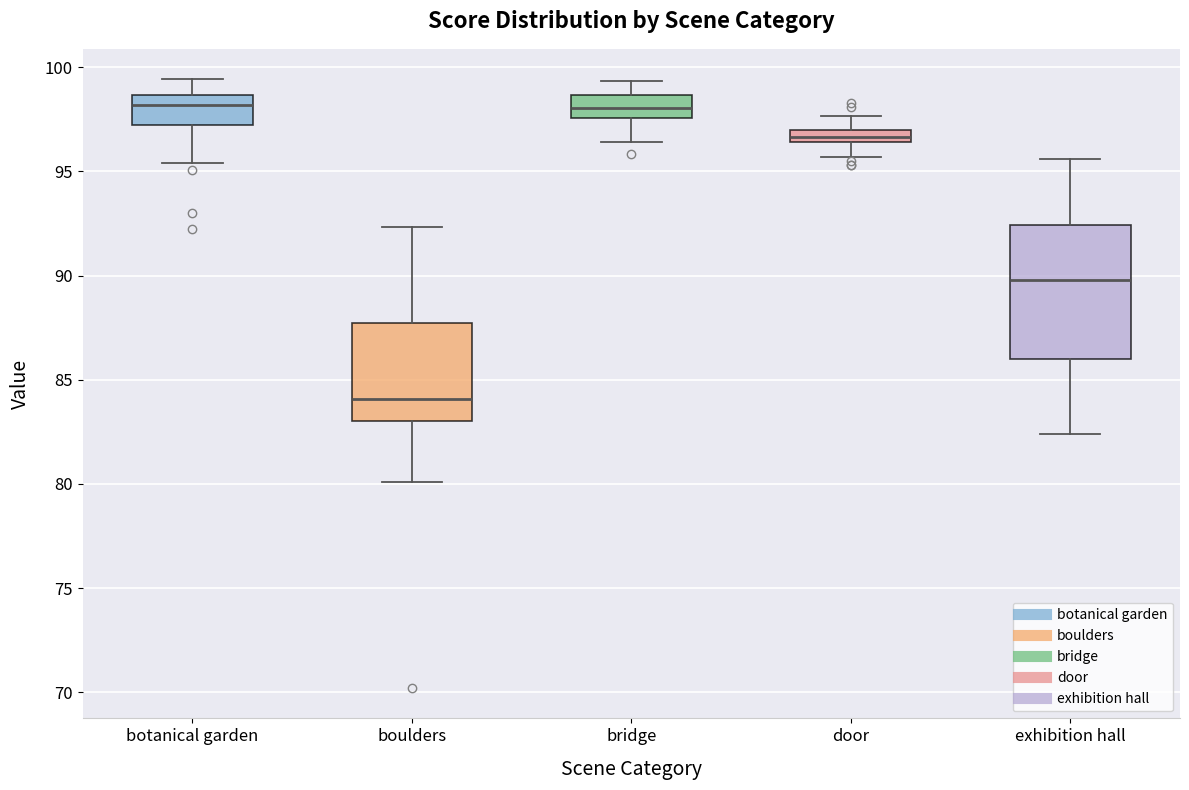

Where does the median line of the box for bridge sit on the y-axis? The values are not printed on the chart, so give them approximately, as read against the axis.

98.0